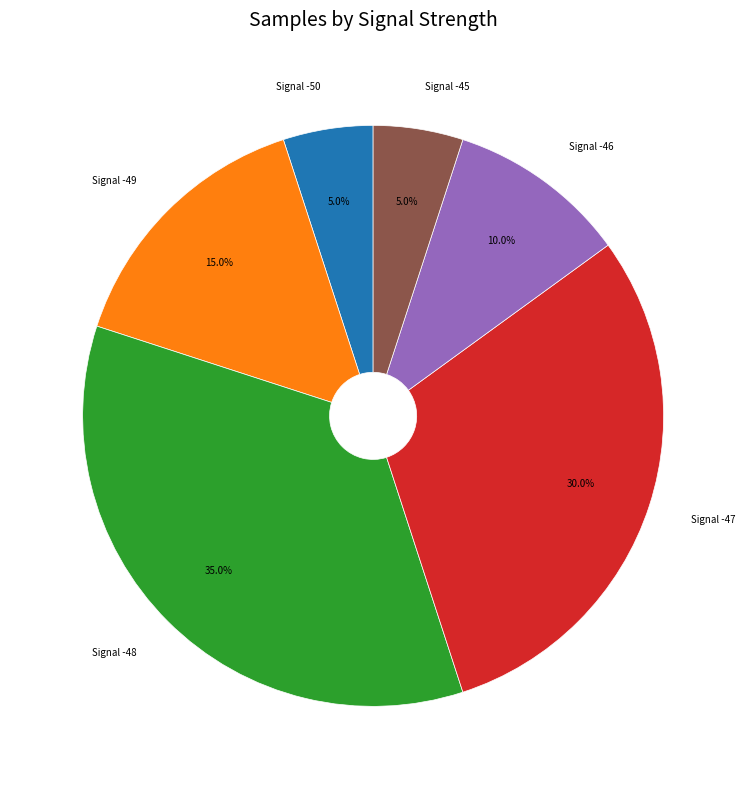

Is there any slice that represents more than half of the pie?

No